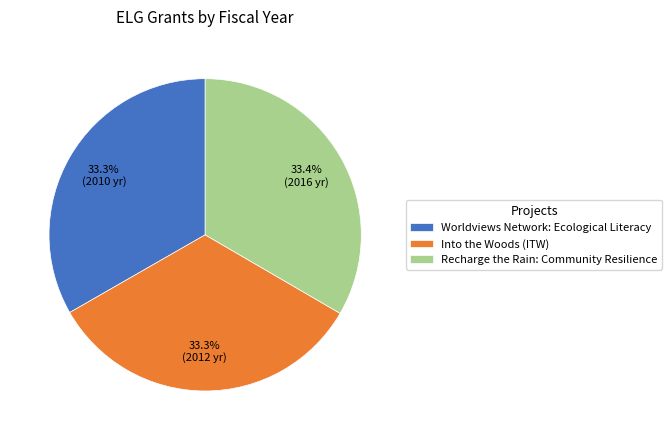

To the nearest percent, what percentage of the pie is Worldviews Network: Ecological Literacy?

33%